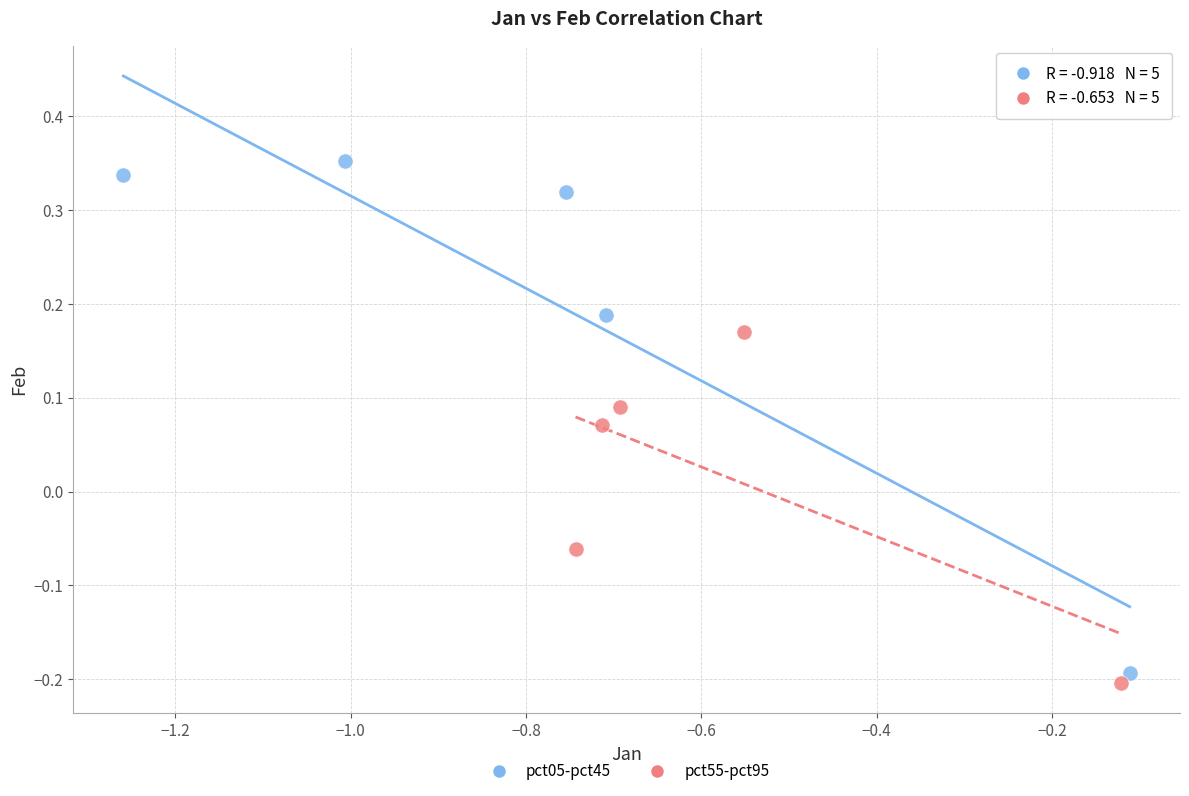

Which series reaches the maximum Y coordinate?

pct05-pct45